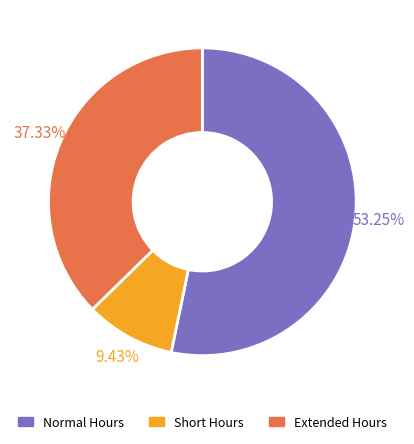

Is there any slice that represents more than half of the pie?

Yes